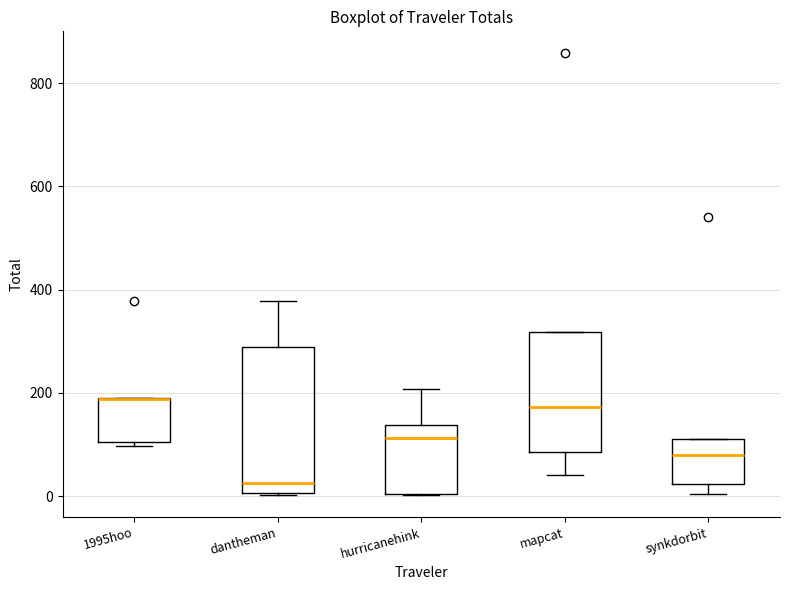

Reading left to right, read every box against the y-axis: the position of its median line, the range the box covers, and the ends of its whiskers. The values are not printed on the chart, so give them approximately, as read against the axis.

1995hoo: median 180 (drawn on the box's upper edge), box 100 to 180, whiskers 100 (just below the box's lower edge) to 180
dantheman: median 20, box 0 to 280, whiskers 0 to 380
hurricanehink: median 120, box 0 to 140, whiskers 0 to 200
mapcat: median 180, box 80 to 320, whiskers 40 to 320
synkdorbit: median 80, box 20 to 120, whiskers 0 to 120